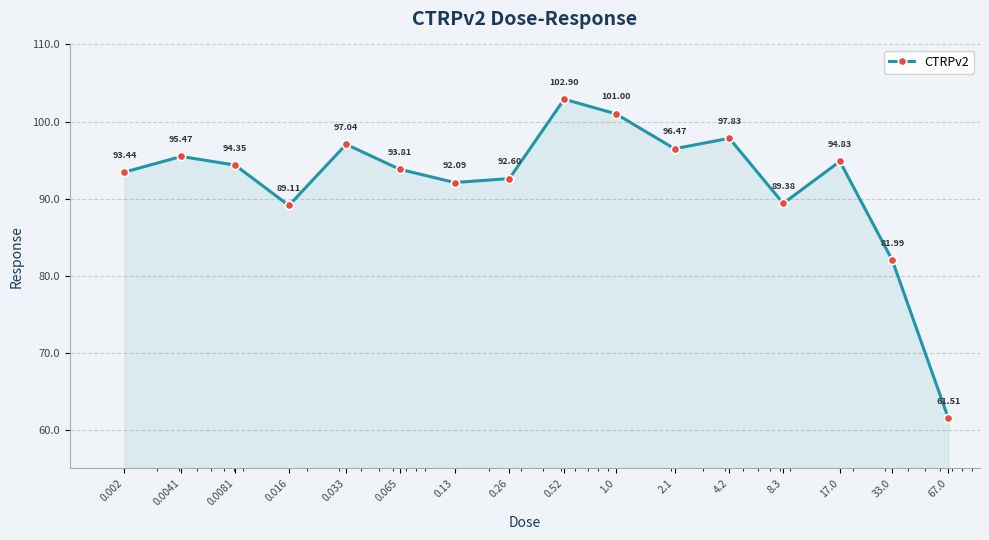

How many interior local valleys (lower than both neighbors) does the data have?

4